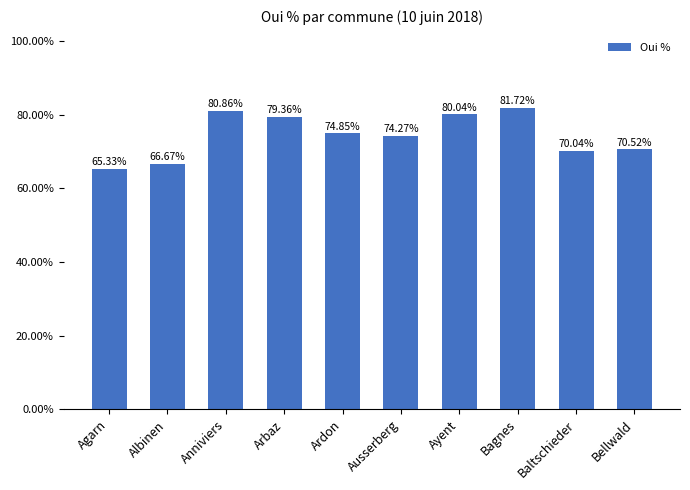

What is the label of the 5th bar from the left?

Ardon